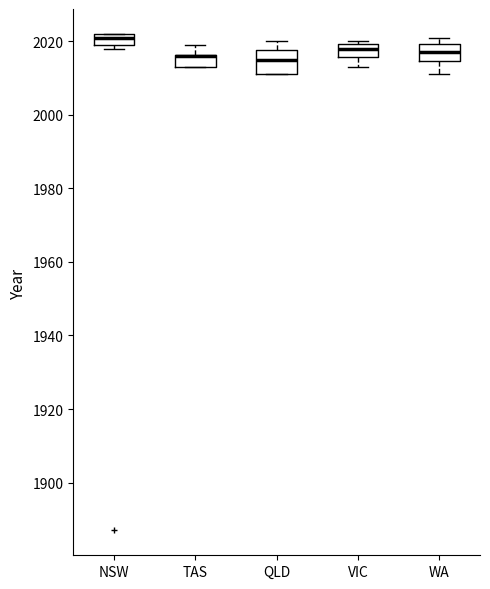

Where does the lower whisker of the box for WA end on the y-axis? The values are not printed on the chart, so give them approximately, as read against the axis.

2012